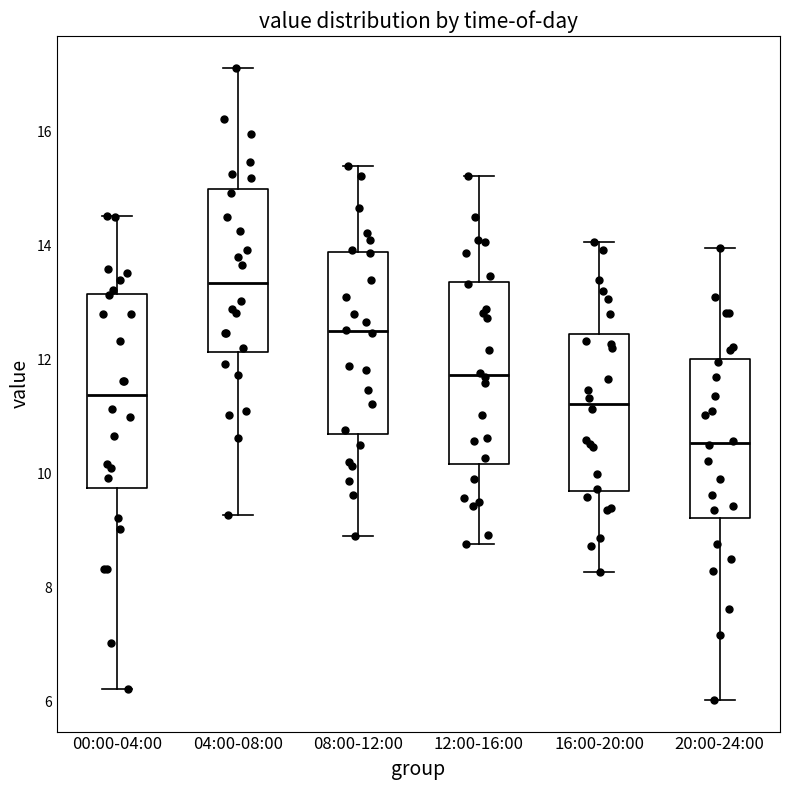

Reading left to right, transcribe this box plot: for each box, give where its median line is, the range the box spans, and where its two whiskers end, as read against the y-axis. The values are not printed on the chart, so give them approximately, as read against the axis.

00:00-04:00: median 11.4, box 9.8 to 13.2, whiskers 6.2 to 14.6
04:00-08:00: median 13.4, box 12.2 to 15.0, whiskers 9.2 to 17.2
08:00-12:00: median 12.6, box 10.8 to 13.8, whiskers 9.0 to 15.4
12:00-16:00: median 11.8, box 10.2 to 13.4, whiskers 8.8 to 15.2
16:00-20:00: median 11.2, box 9.6 to 12.4, whiskers 8.2 to 14.0
20:00-24:00: median 10.6, box 9.2 to 12.0, whiskers 6.0 to 14.0